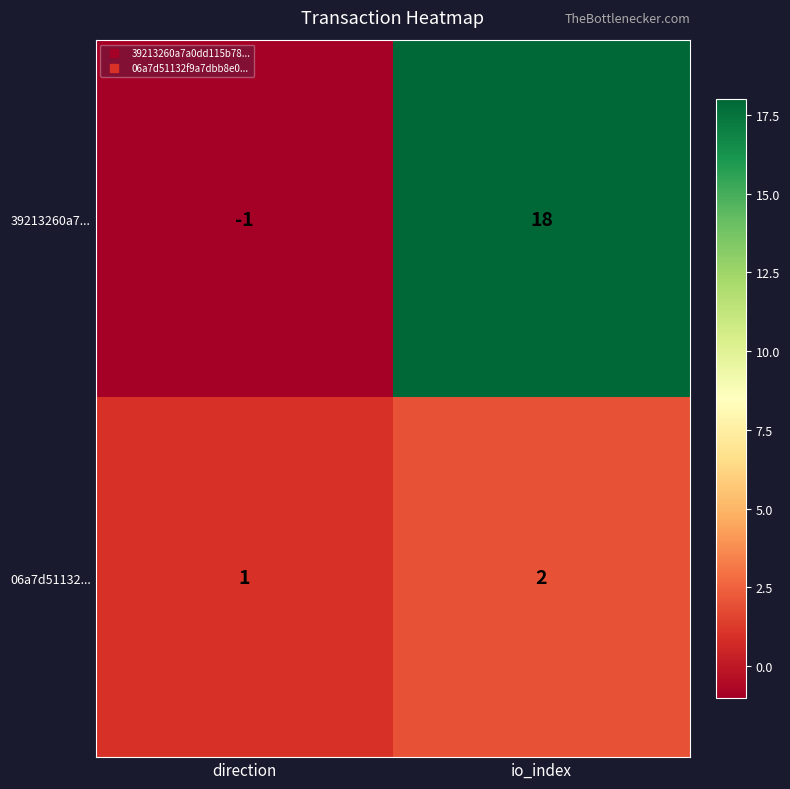

Count the number of categories in the chart.

2